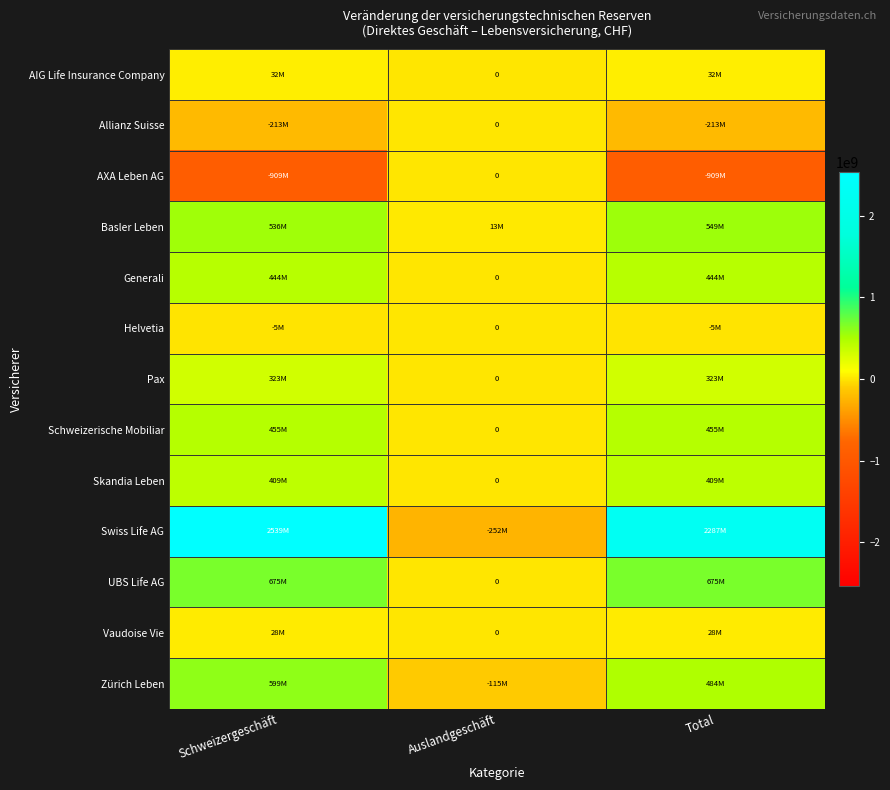

What is the total value across all series at Auslandgeschäft?

-353874862